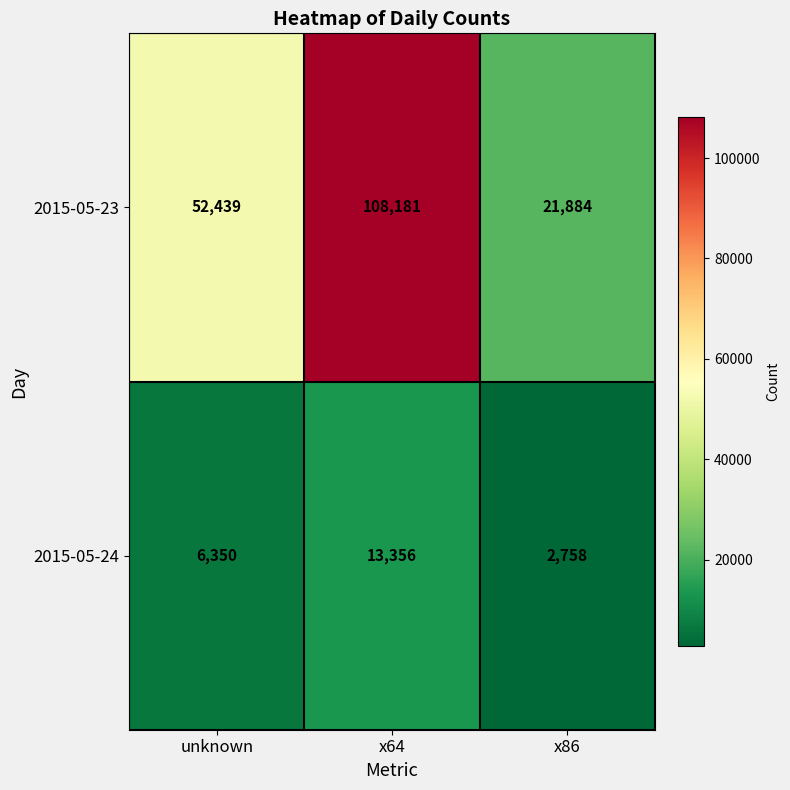

Reading left to right, extract all data points from this chart.

2015-05-23: unknown=52439	x64=108181	x86=21884
2015-05-24: unknown=6350	x64=13356	x86=2758